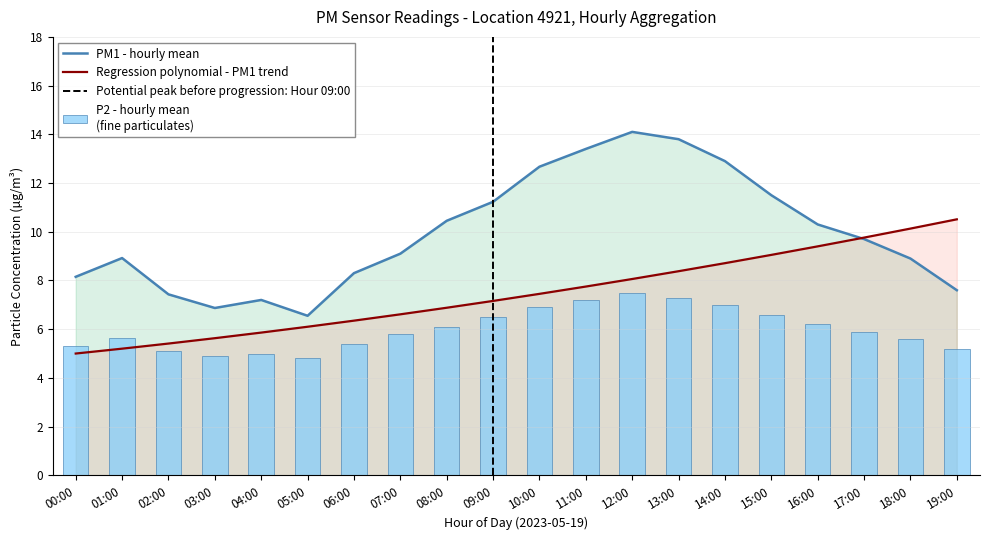

At which label does P1 first exceed 9?

07:00